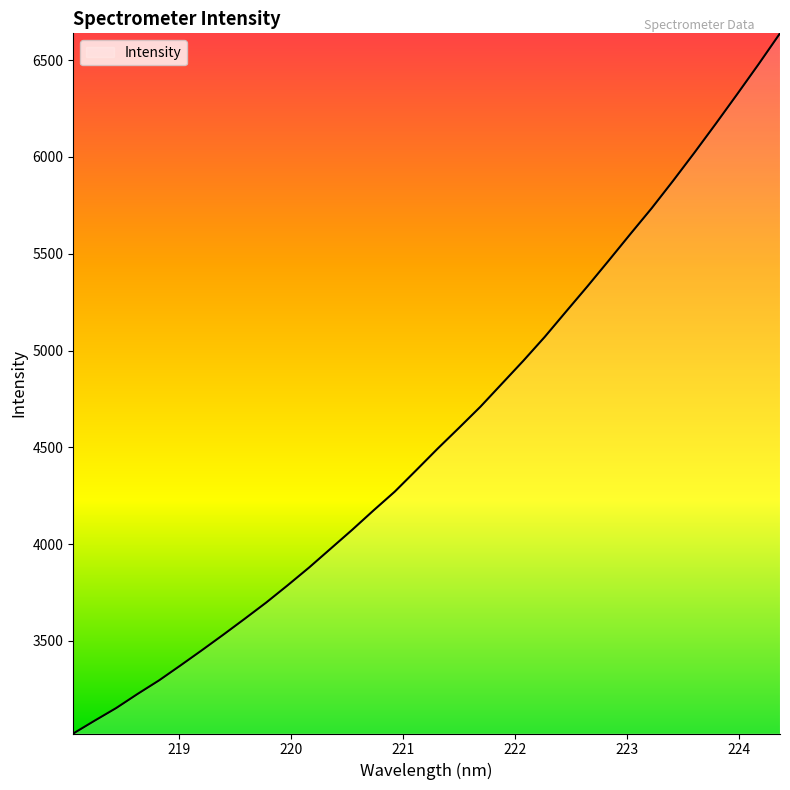

Does the chart have visible grid lines?

No